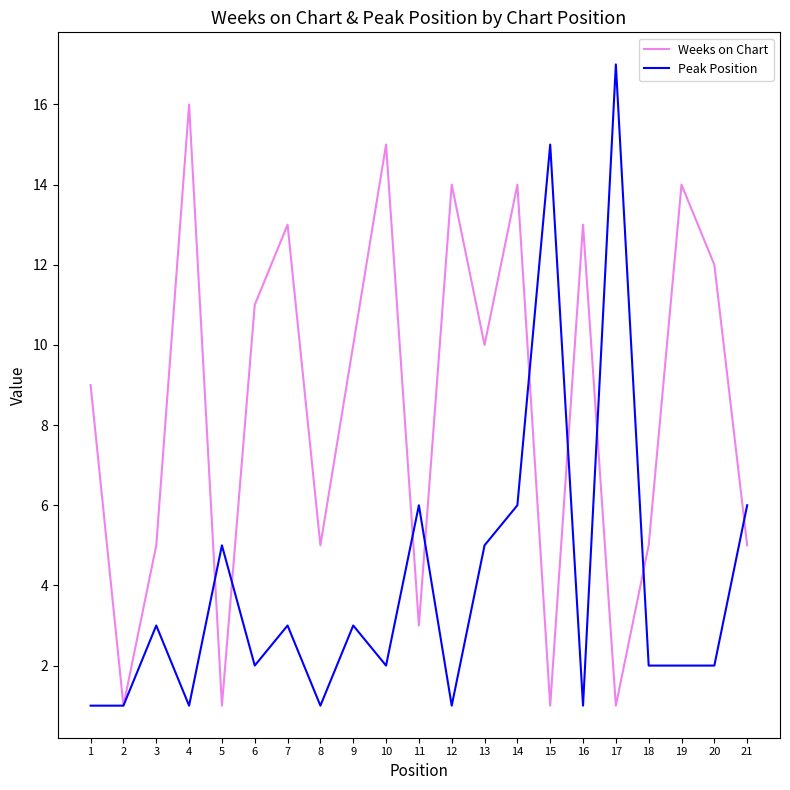

Rank the series at 1 from highest to lowest value.

Weeks on Chart, Peak Position